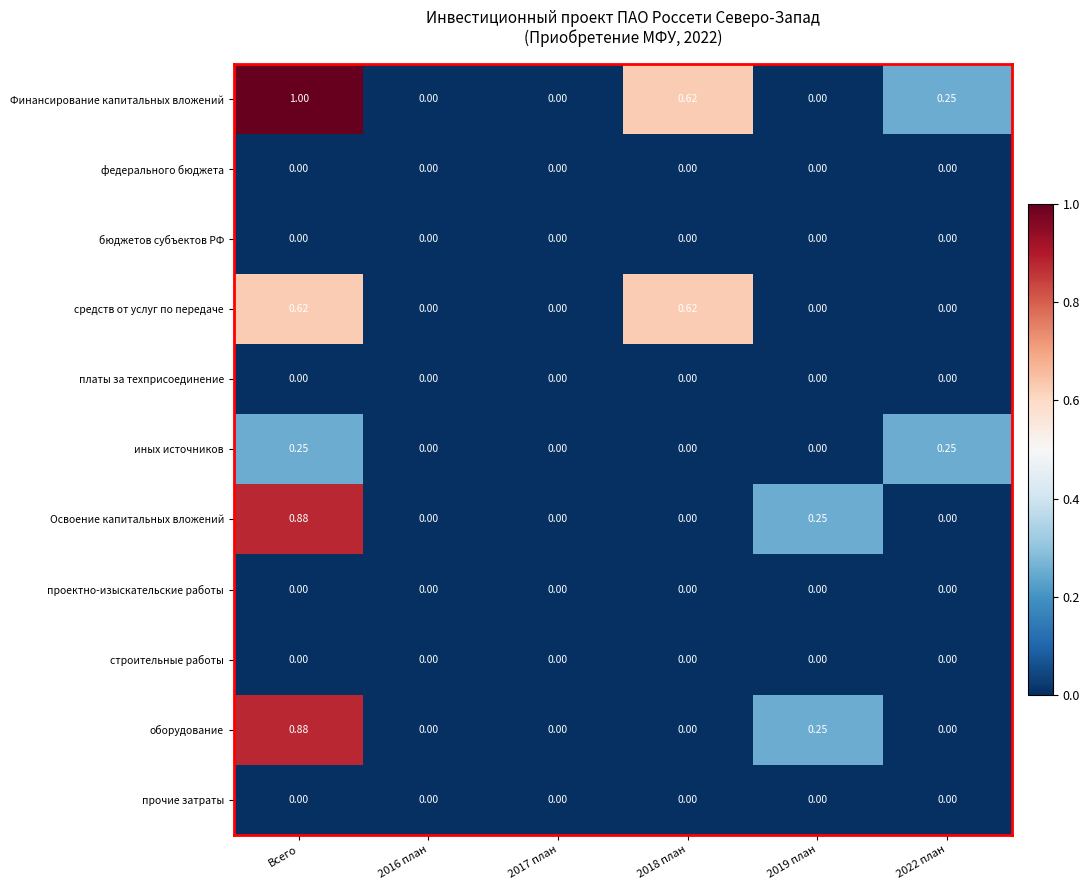

Between Всего and 2019 план, which series saw the biggest shift?

Финансирование капитальных вложений